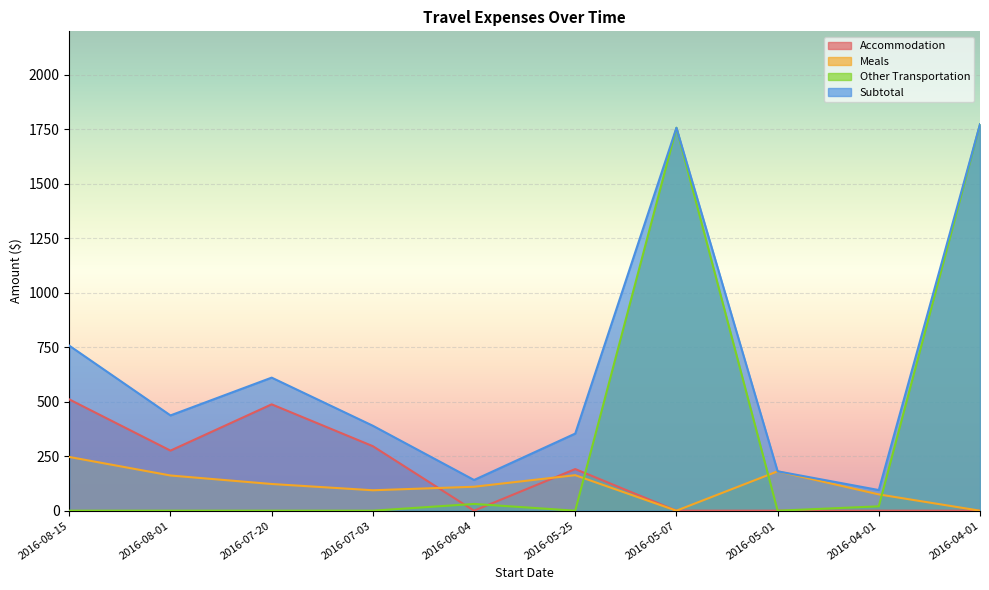

How many data points in Subtotal are above 437?

5